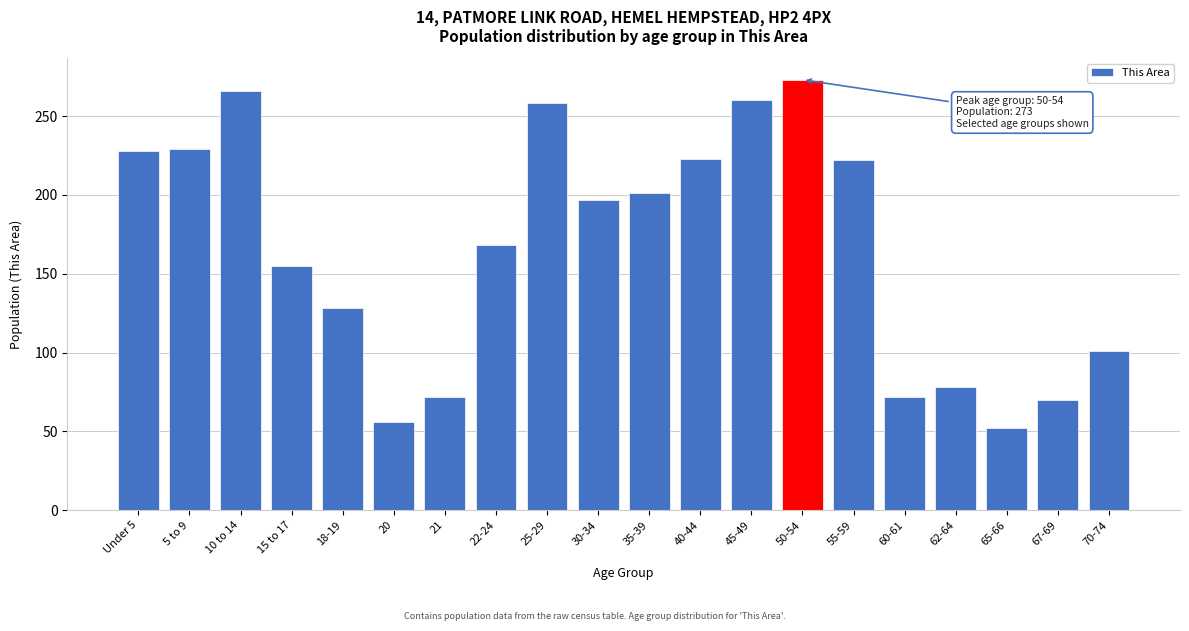

What is the value of the 14th bar from the left?

273